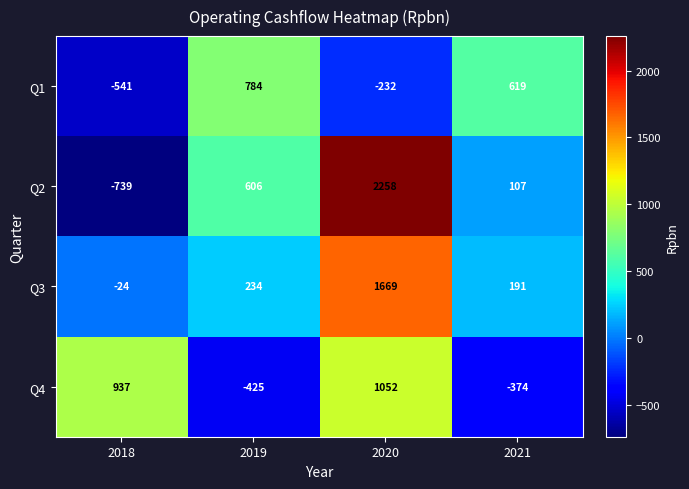

At 2021, list the series in order from largest to smallest.

Q1, Q3, Q2, Q4